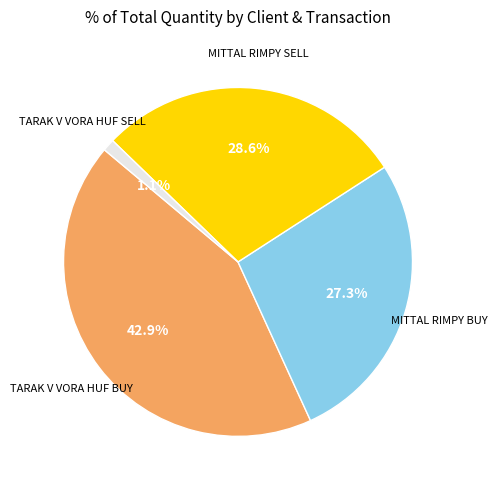

Does any single category account for the majority?

No